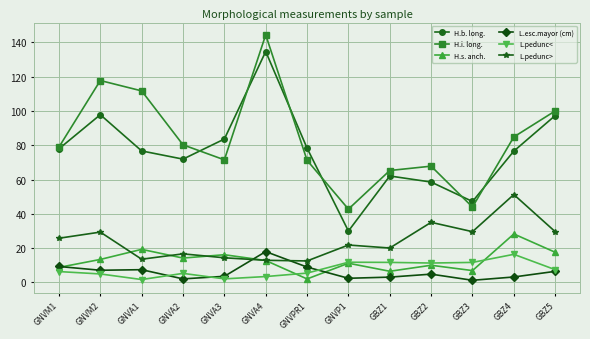

How many lines are shown in the chart?

6